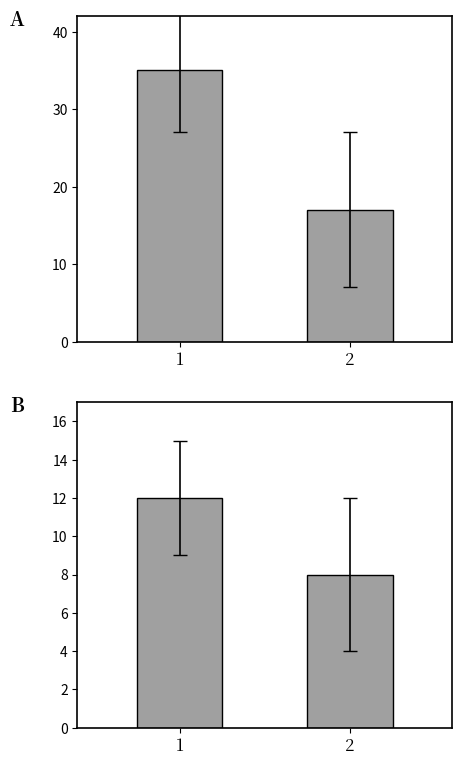

List the labels in order of value, smallest first.

2, 1